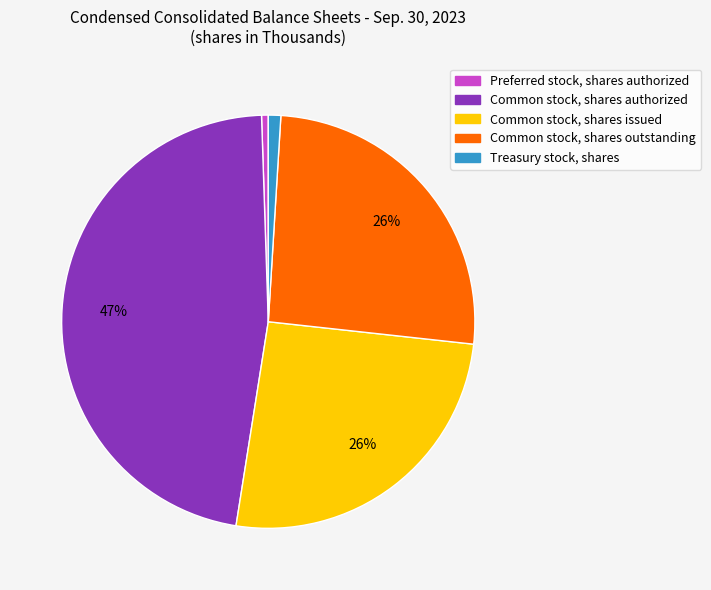

Which category has the biggest portion of the pie?

Common stock, shares authorized